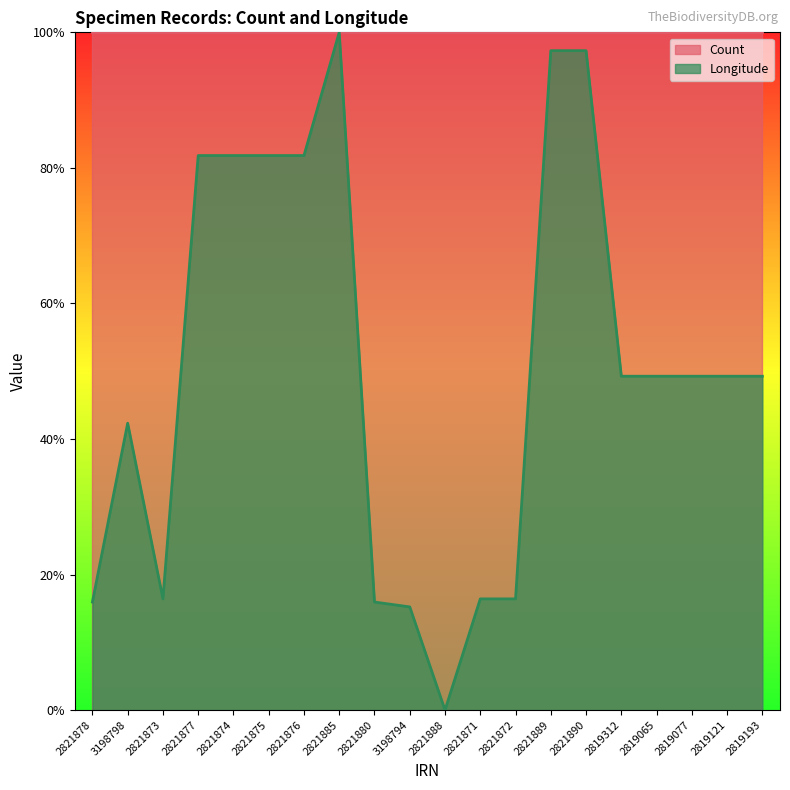

How many points are lower than both their immediate neighbors (excluding endpoints)?

2